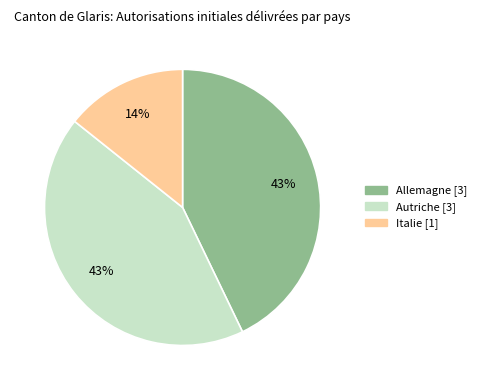

Does any single category account for the majority?

No